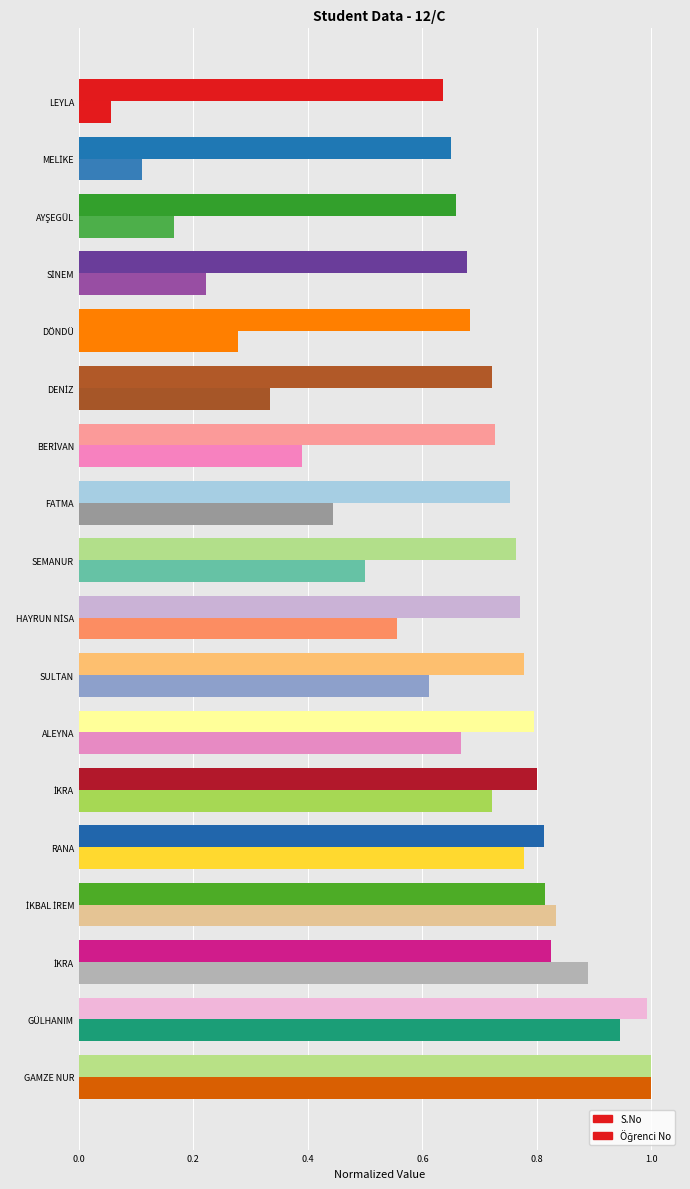

At how many categories does at least one series exceed 0?

18